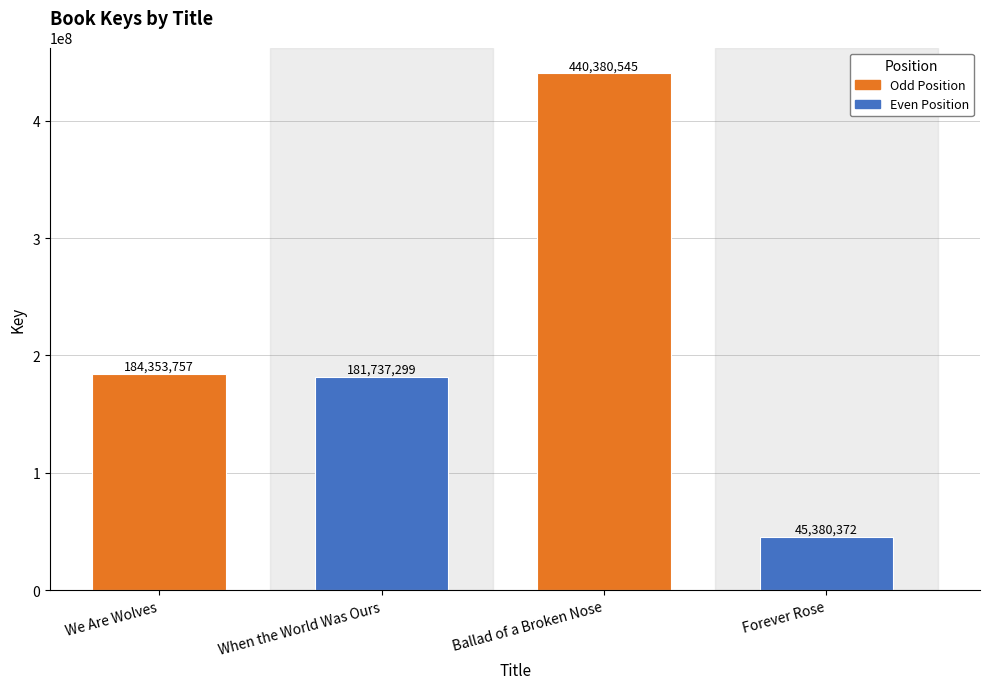

Is it true that the value at Forever Rose is 79685326?

False